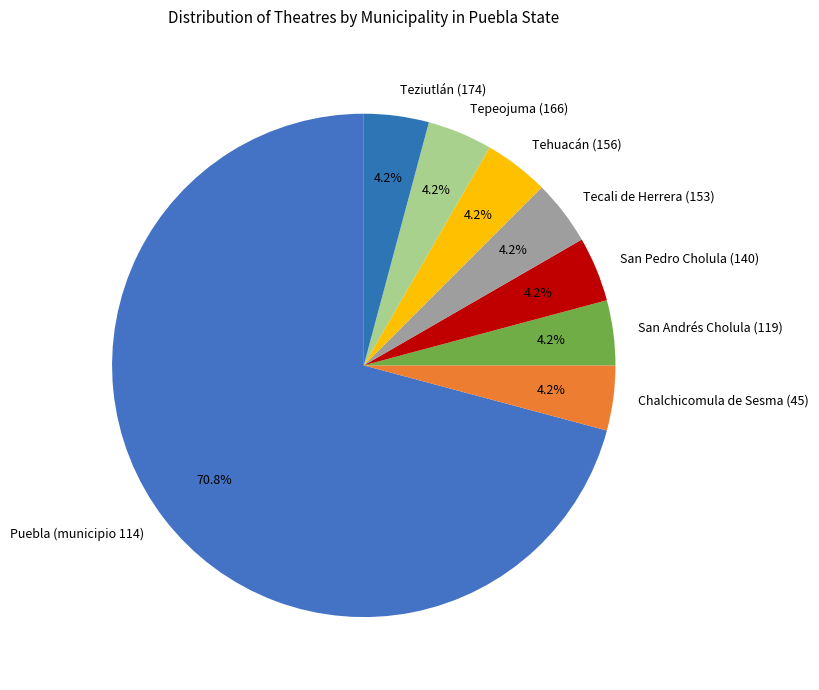

Which category accounts for the majority?

Puebla (municipio 114)